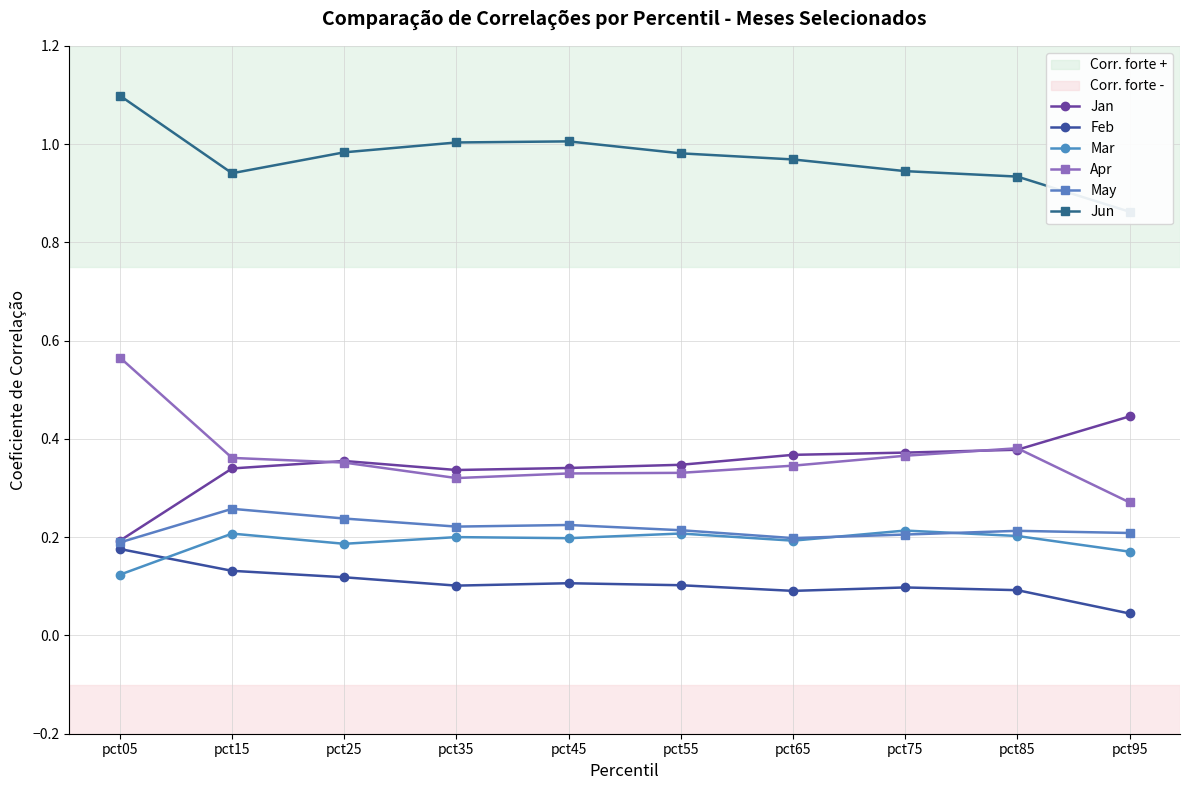

How many lines are shown in the chart?

6